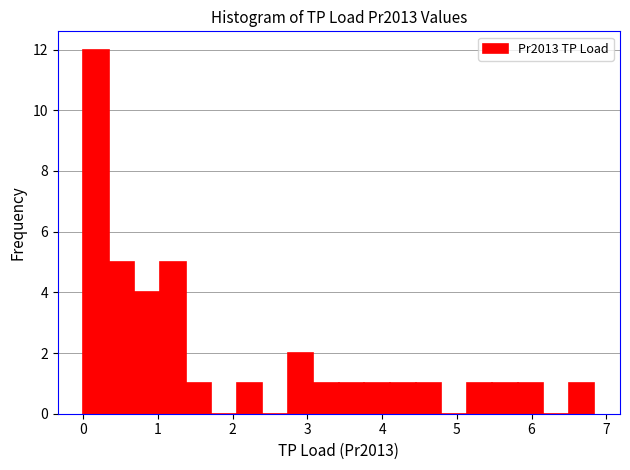

Read against the x-axis, roughly where is the centre of the tallest bar?

0.2